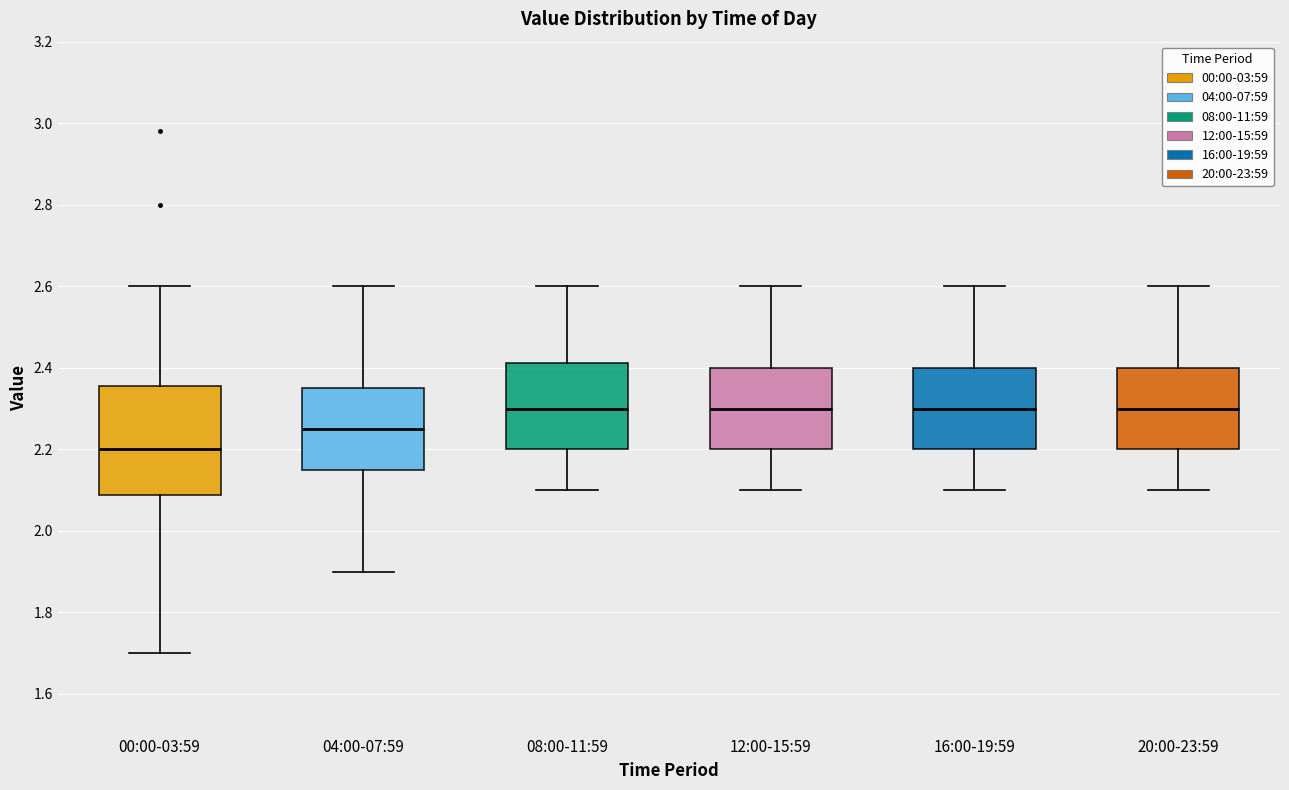

Reading left to right, transcribe this box plot: for each box, give where its median line is, the range the box spans, and where its two whiskers end, as read against the y-axis. The values are not printed on the chart, so give them approximately, as read against the axis.

00:00-03:59: median 2.20, box 2.08 to 2.36, whiskers 1.70 to 2.60
04:00-07:59: median 2.26, box 2.16 to 2.36, whiskers 1.90 to 2.60
08:00-11:59: median 2.30, box 2.20 to 2.42, whiskers 2.10 to 2.60
12:00-15:59: median 2.30, box 2.20 to 2.40, whiskers 2.10 to 2.60
16:00-19:59: median 2.30, box 2.20 to 2.40, whiskers 2.10 to 2.60
20:00-23:59: median 2.30, box 2.20 to 2.40, whiskers 2.10 to 2.60